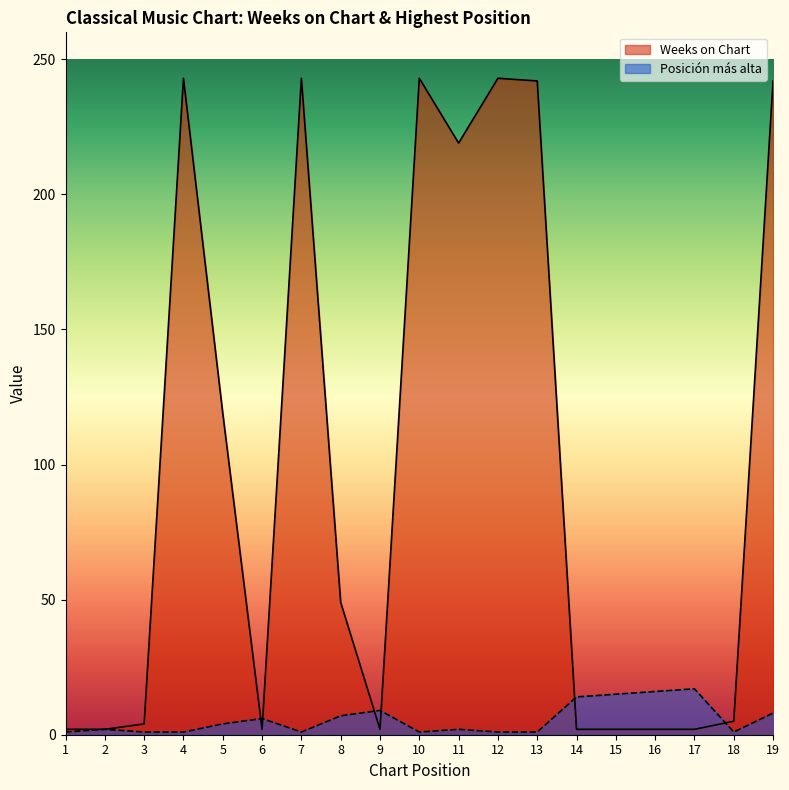

What is the total value across all series at 19?

250